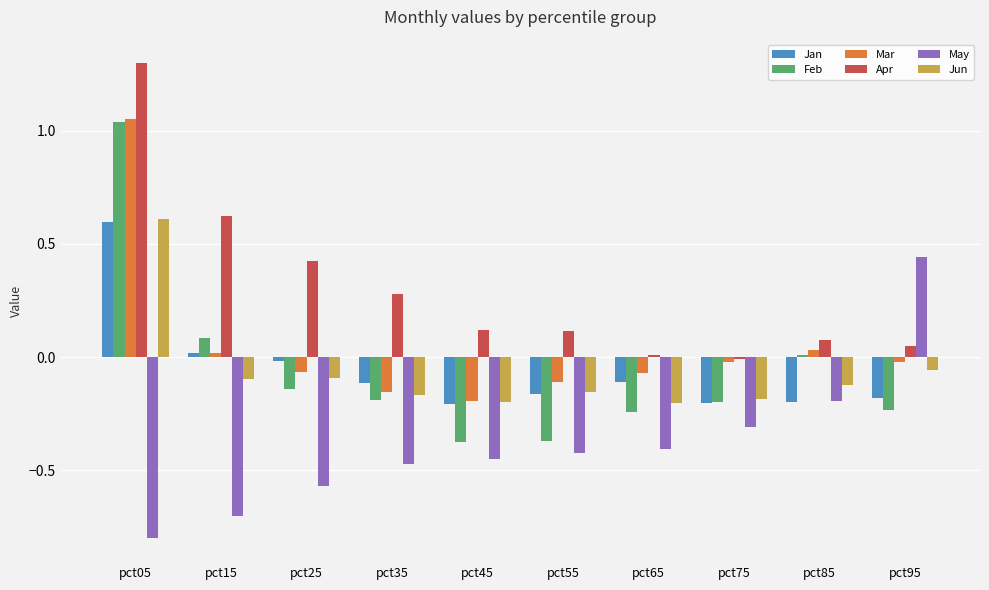

What are all the series names shown in the legend?

Jan, Feb, Mar, Apr, May, Jun